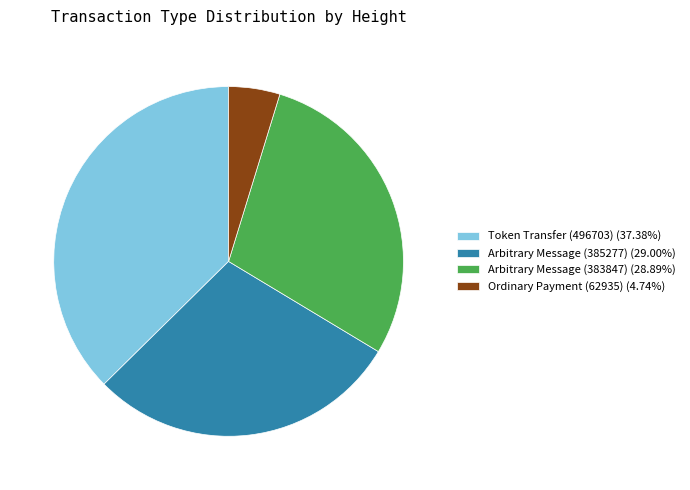

Is there any slice that represents more than half of the pie?

No